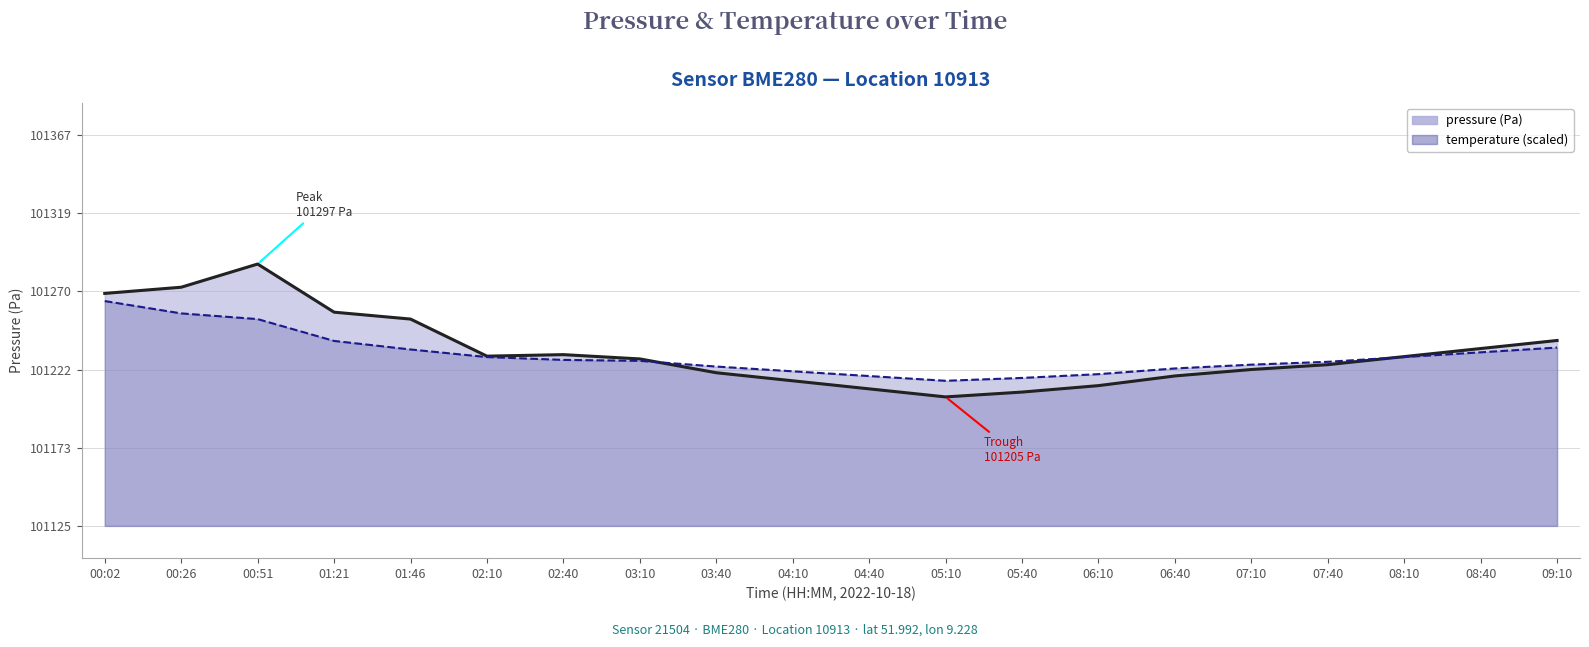

Reading left to right, what are all the values shown in this chart?

pressure: 101269.2	101273.0	101287.4	101257.6	101253.3	101230.3	101231.2	101228.6	101220.0	101215.0	101210.0	101205.0	101208.0	101212.0	101218.0	101222.0	101225.0	101230.0	101235.0	101240.0
temperature: 101264.4	101256.8	101253.3	101239.7	101234.4	101229.7	101228.0	101227.4	101223.8	101220.9	101217.9	101215.0	101216.8	101219.1	101222.7	101225.0	101226.8	101229.7	101232.7	101235.6